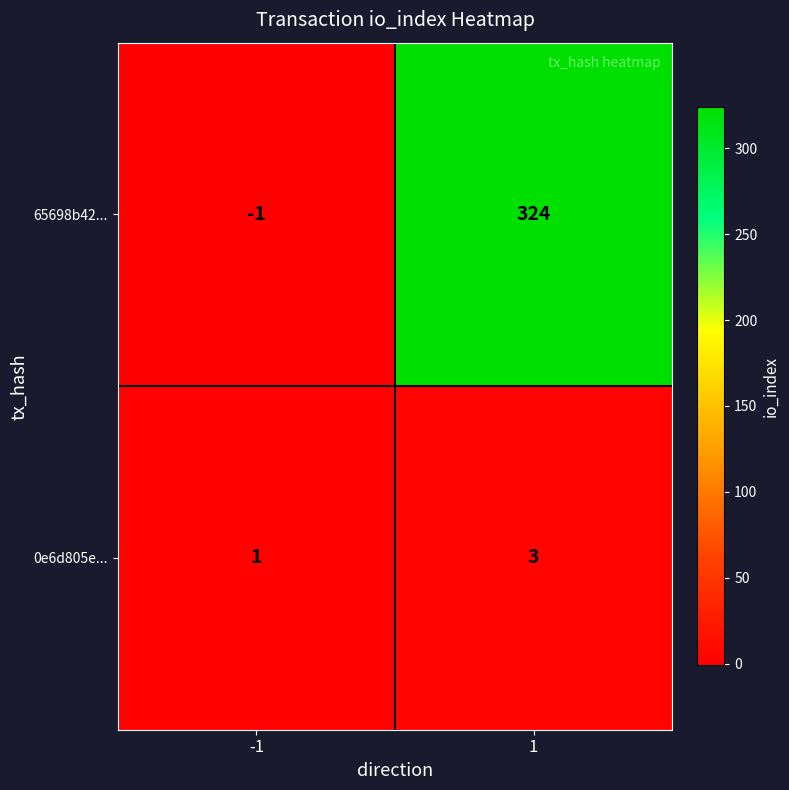

Reading right to left, extract all data points from this chart.

65698b42...: 324	-1
0e6d805e...: 3	1